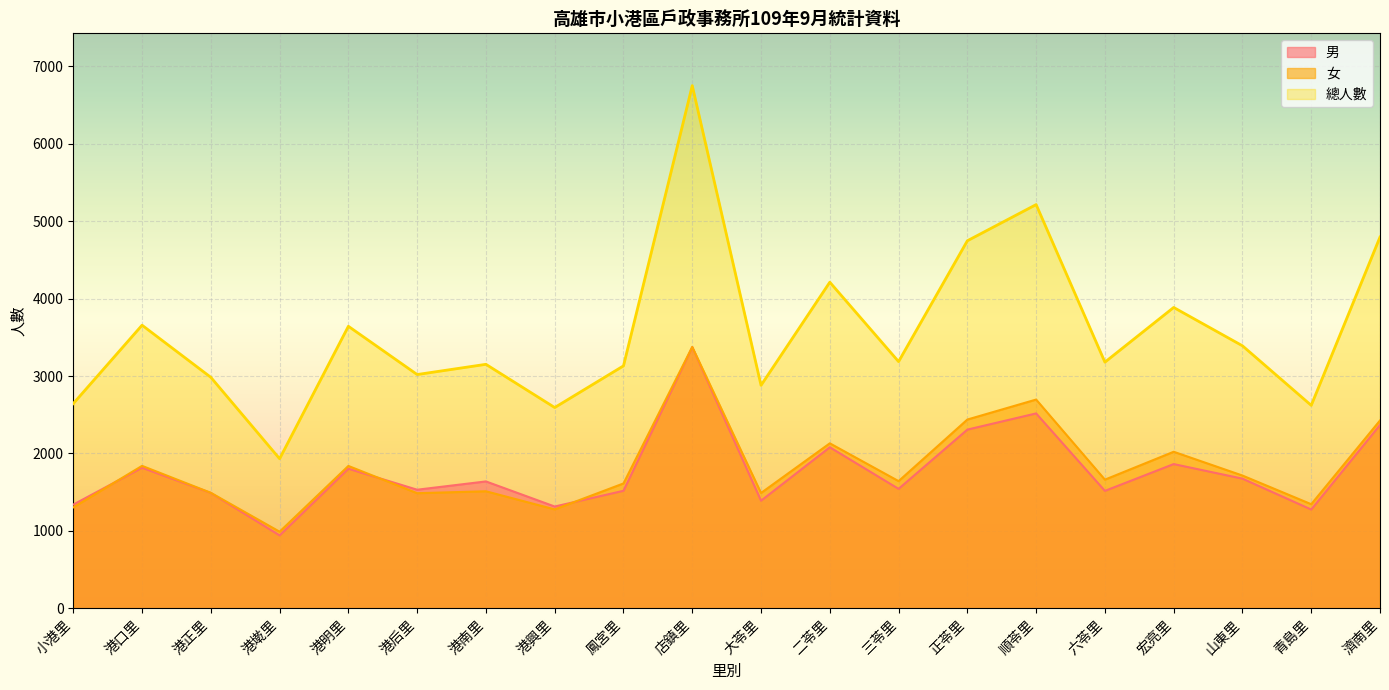

At 港正里, list the series in order from largest to smallest.

總人數, 女, 男